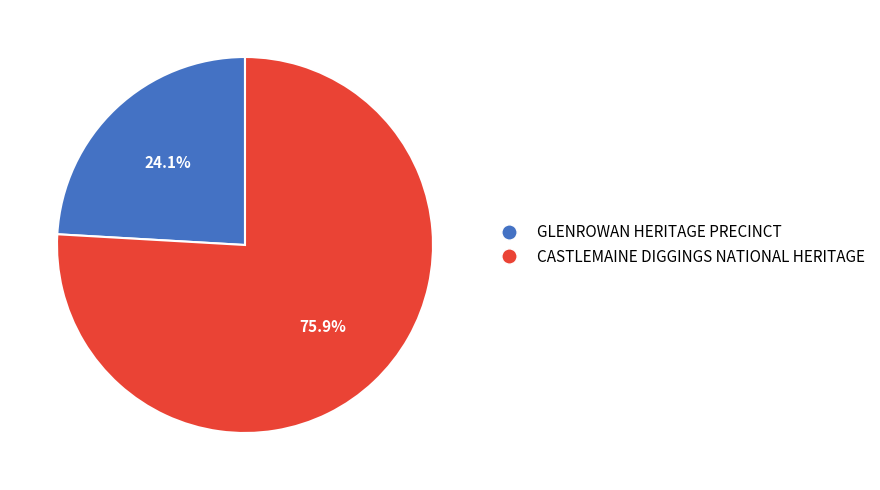

How many slices are in this pie chart?

2